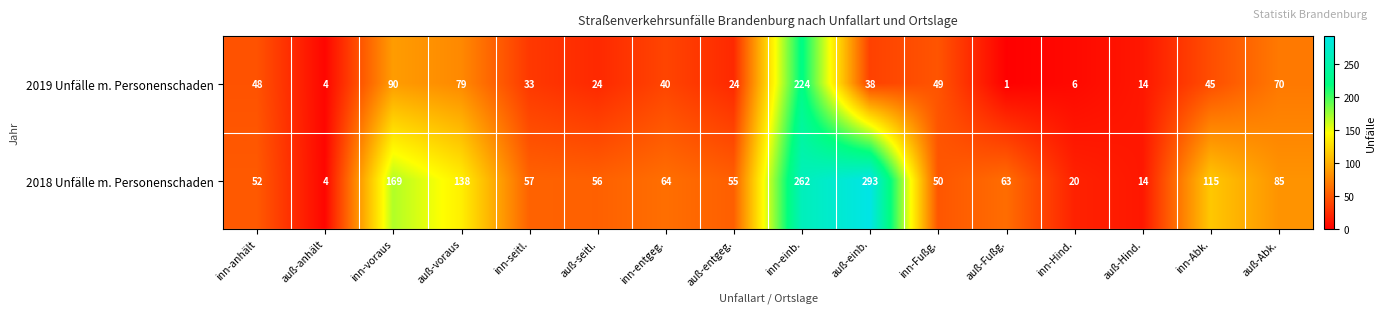

Is it true that 2018 Unfälle m. Personenschaden equals 88 at inn-entgeg.?

False